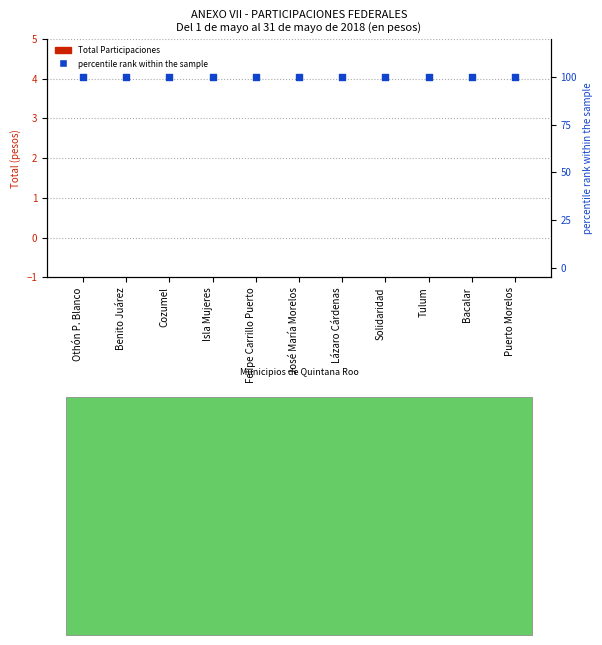

Which series reaches the minimum Y coordinate?

Total Participaciones